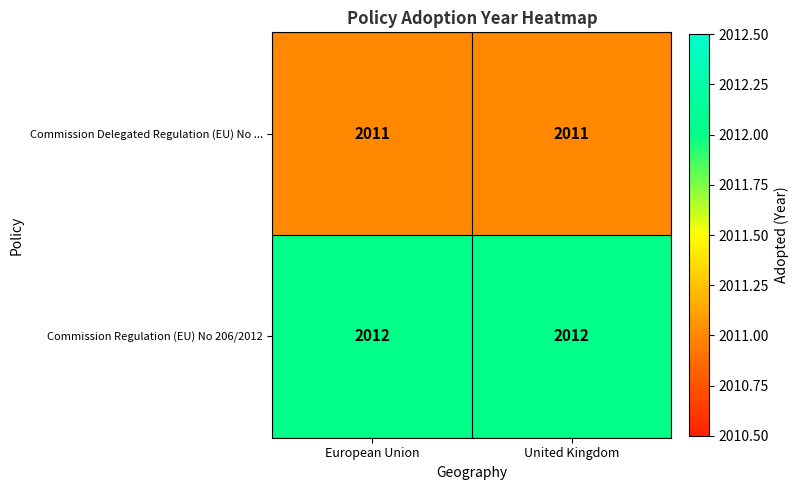

Which series has the largest total across all categories?

Commission Regulation (EU) No 206/2012